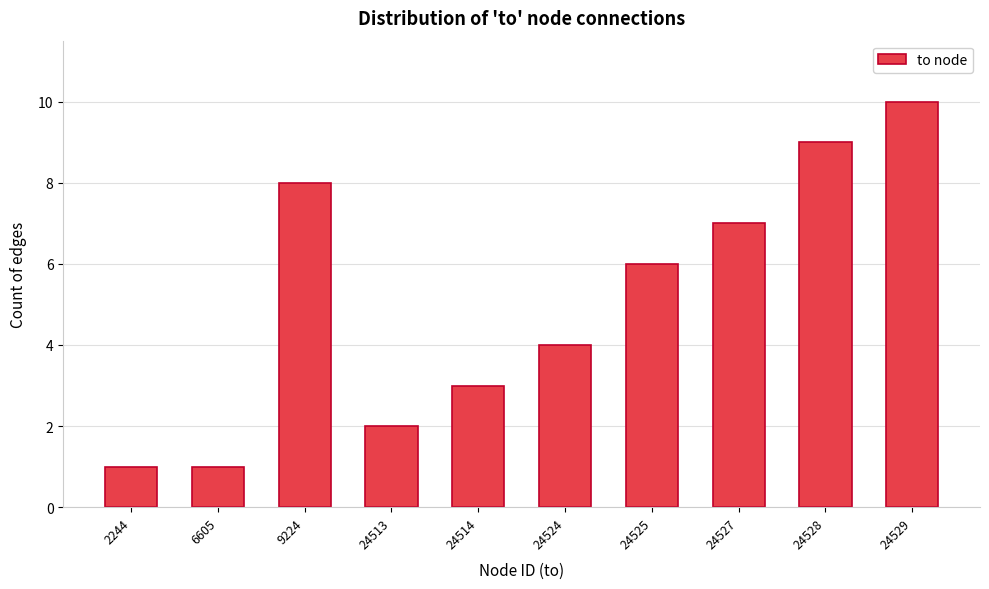

Reading left to right, extract all data points from this chart.

1	1	8	2	3	4	6	7	9	10